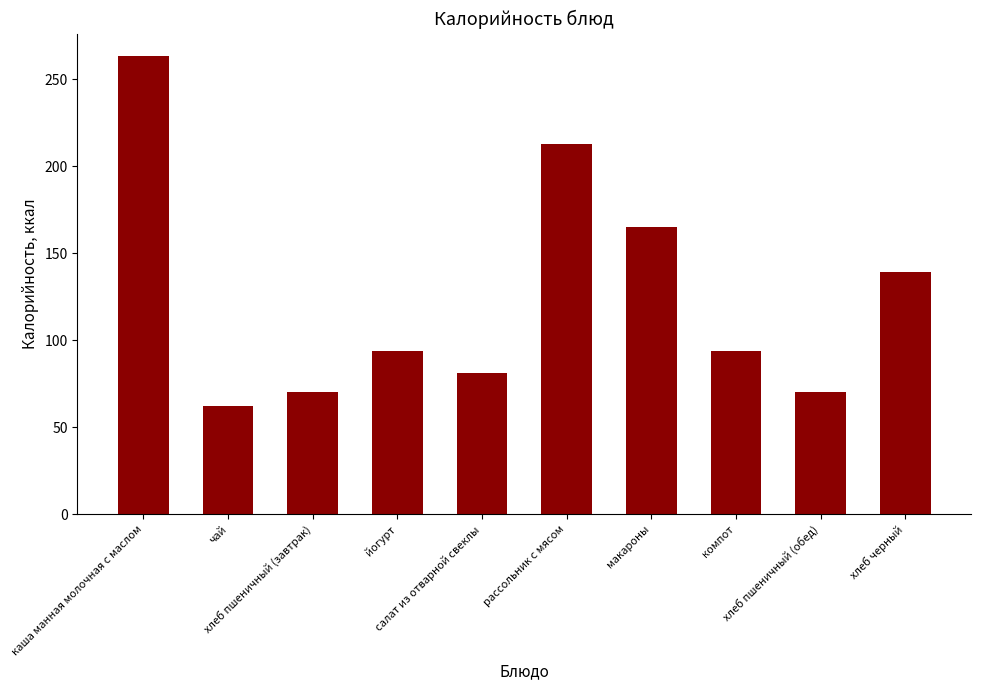

Which has a higher value, салат из отварной свеклы or макароны?

макароны